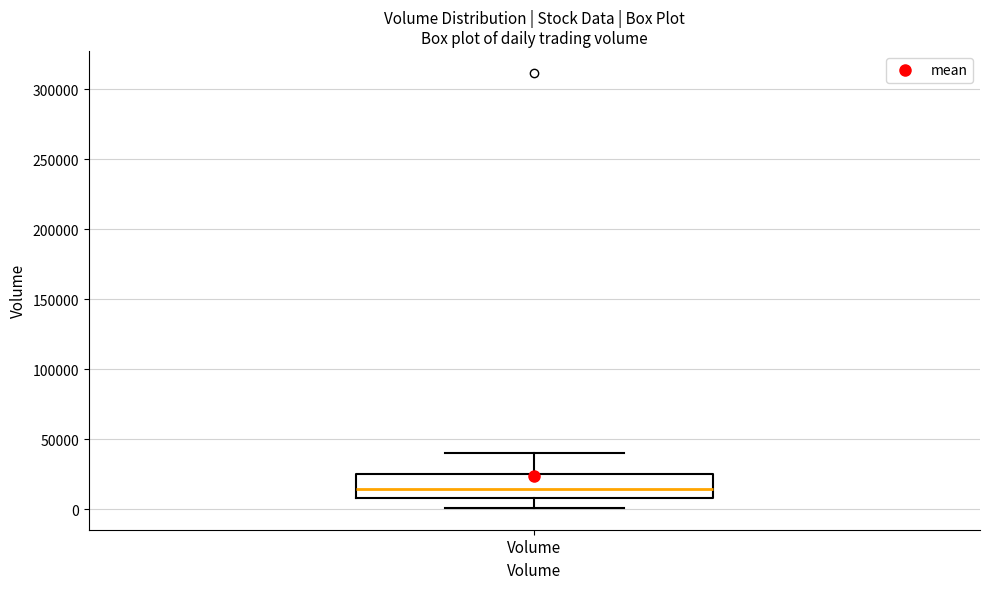

Read this box plot against the y-axis: the position of the median line, the range covered by the box, and the ends of both whiskers. The values are not printed on the chart, so give them approximately, as read against the axis.

median 15000, box 10000 to 25000, whiskers 0 to 40000